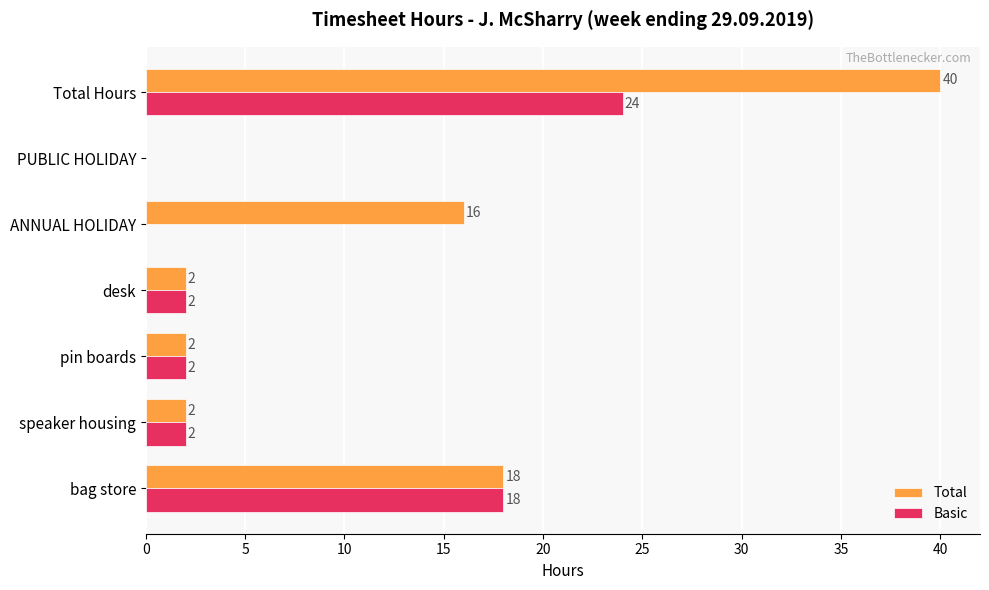

How many values in Total are above zero?

6